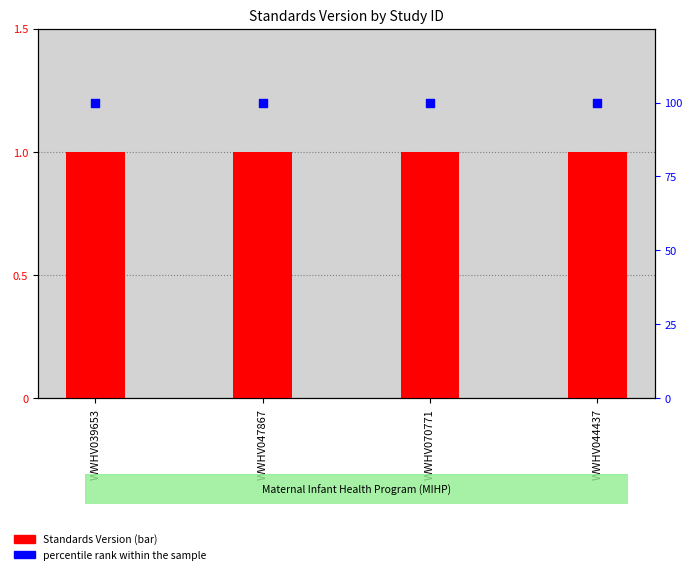

Which series has the widest spread of Y values?

Standards Version